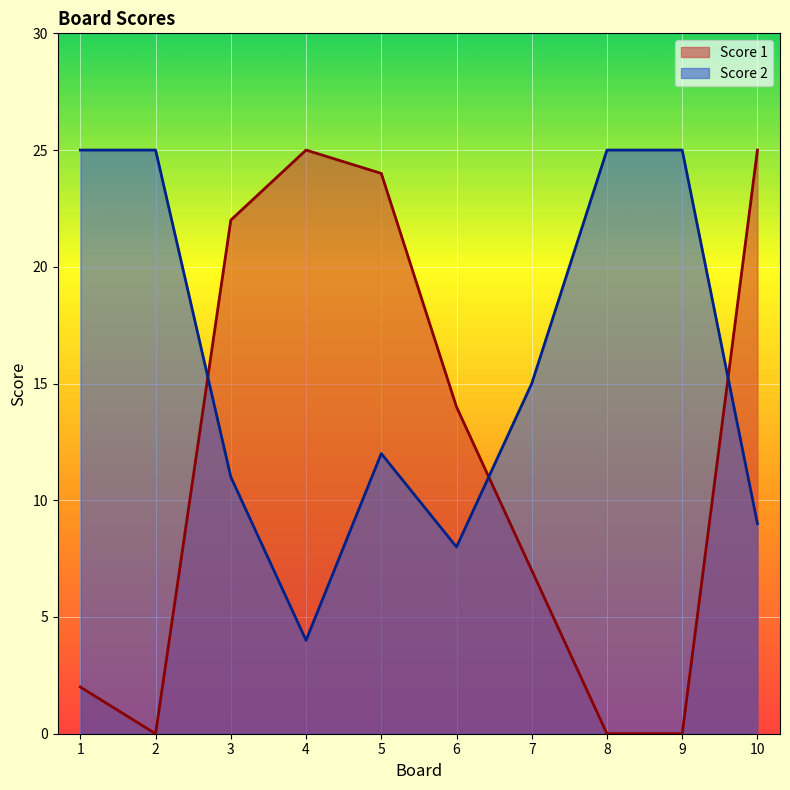

True or false: Score 2 has a value of 25 at 8.

True